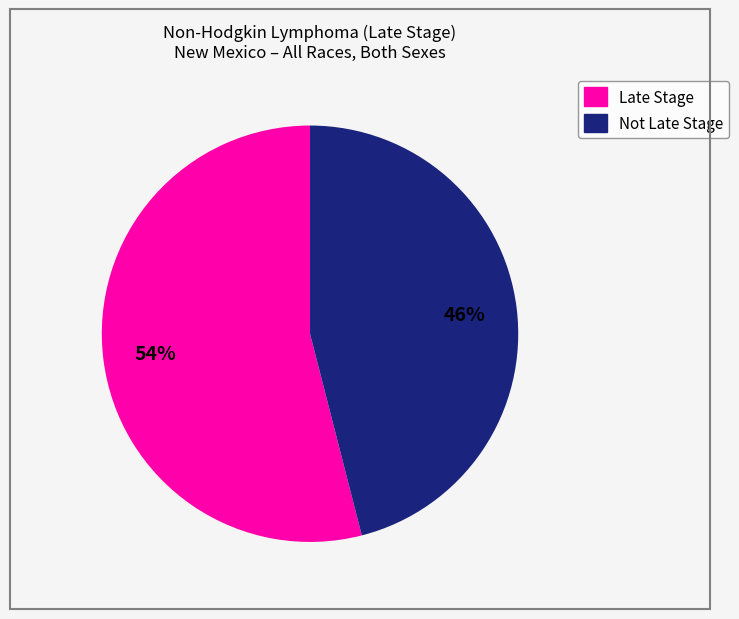

How many slices are in this pie chart?

2